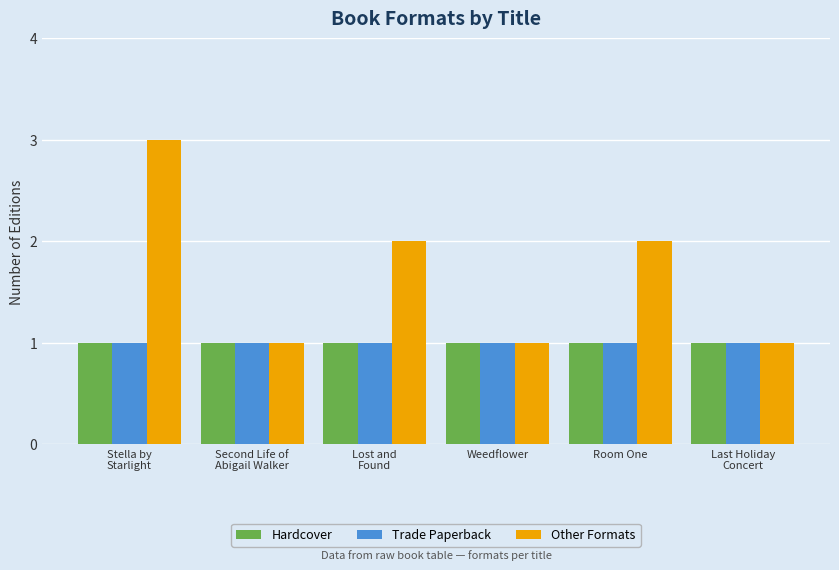

What is the total value across all series at Weedflower?

3